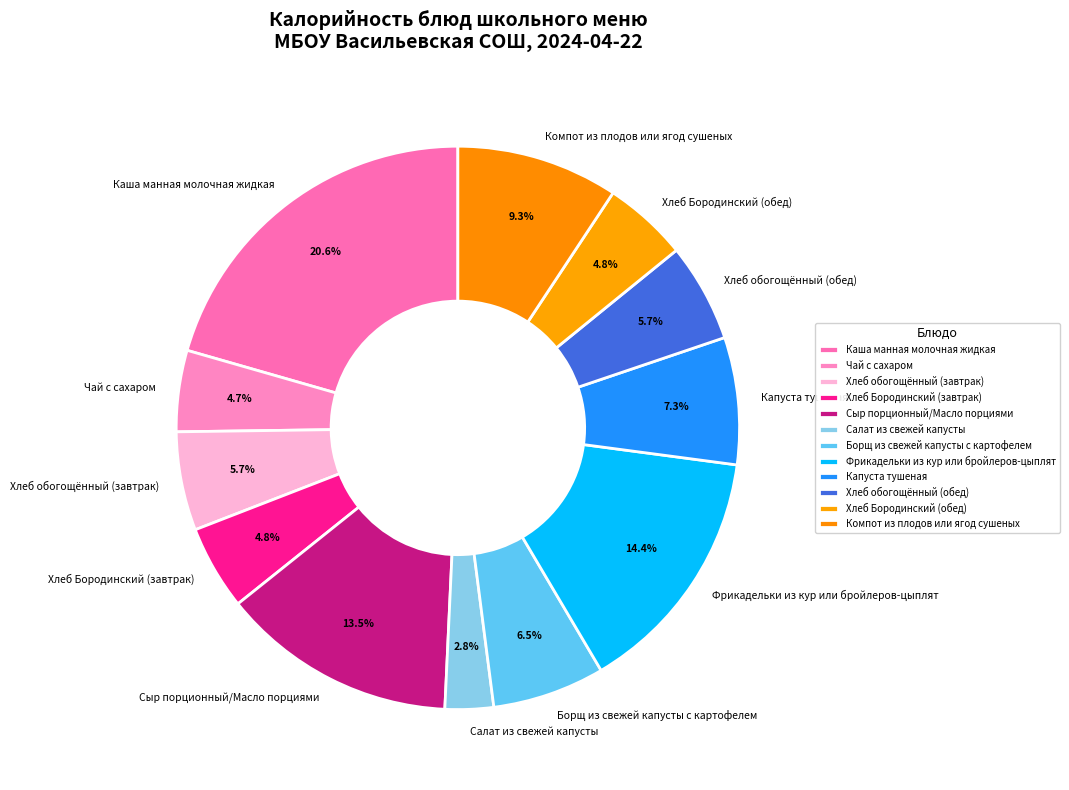

Is it true that Компот из плодов или ягод сушеных is 9% of the pie?

True